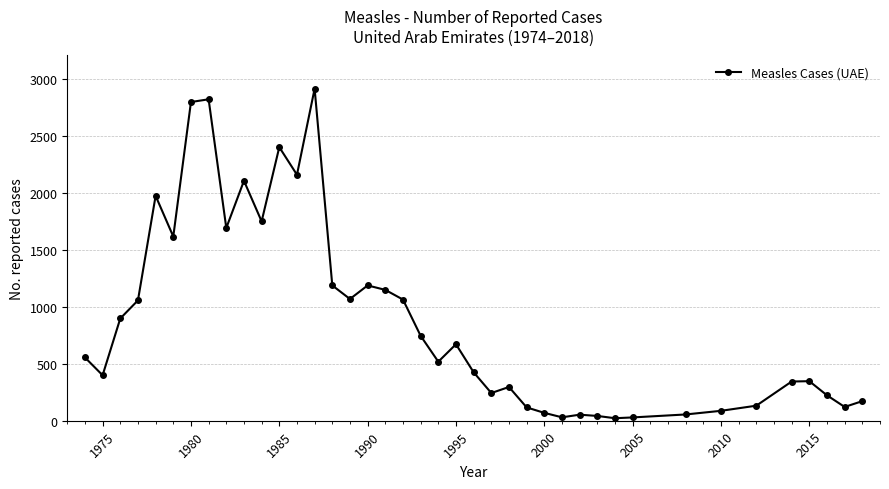

What is the difference between the second highest and second lowest values?

2791